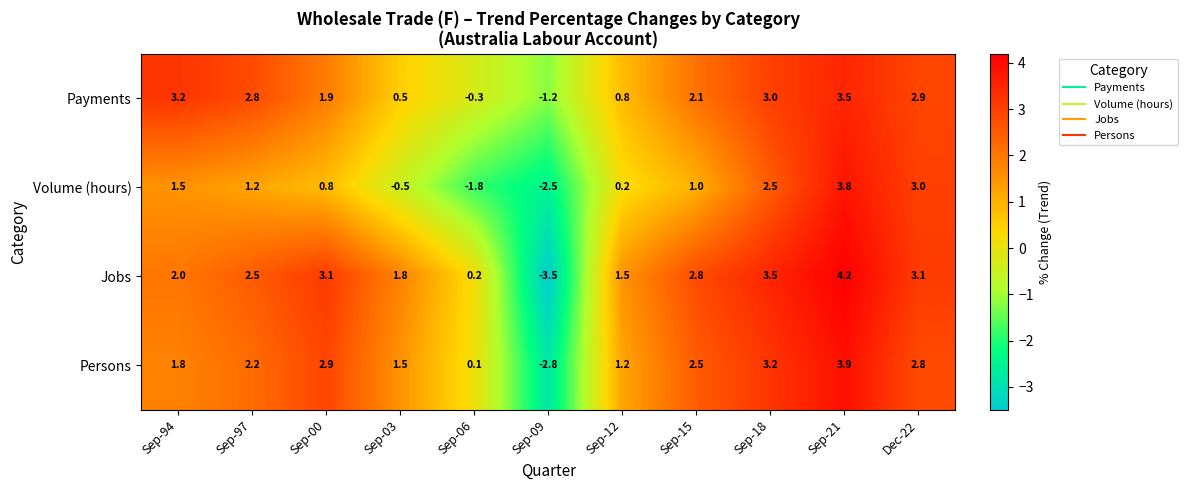

How many values in the Jobs series are below 2?

4